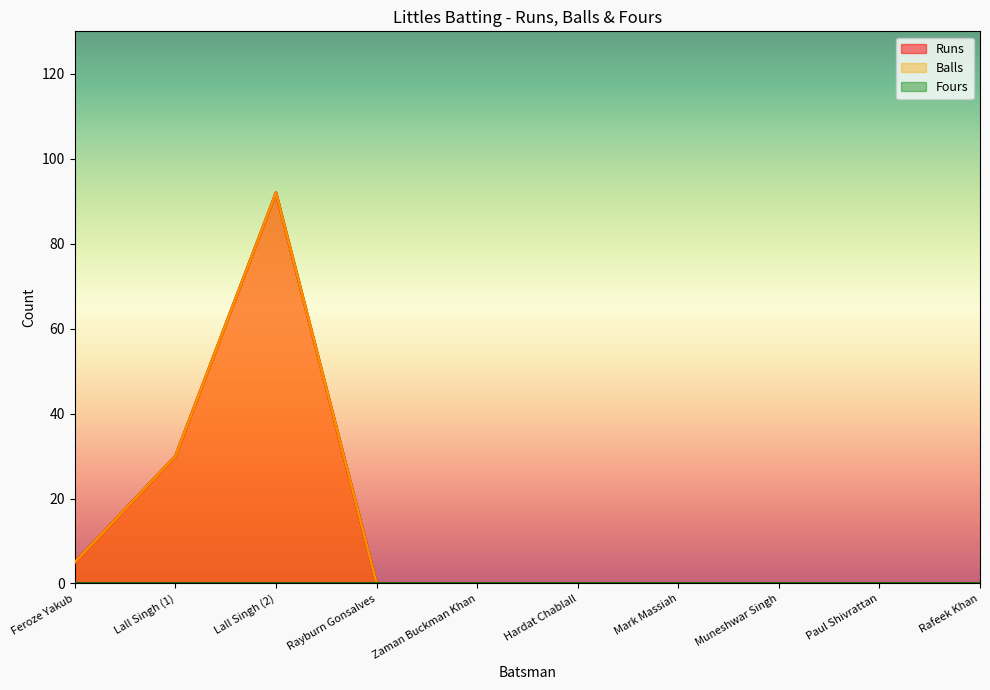

True or false: Balls has a value of -32 at Mark Massiah.

False